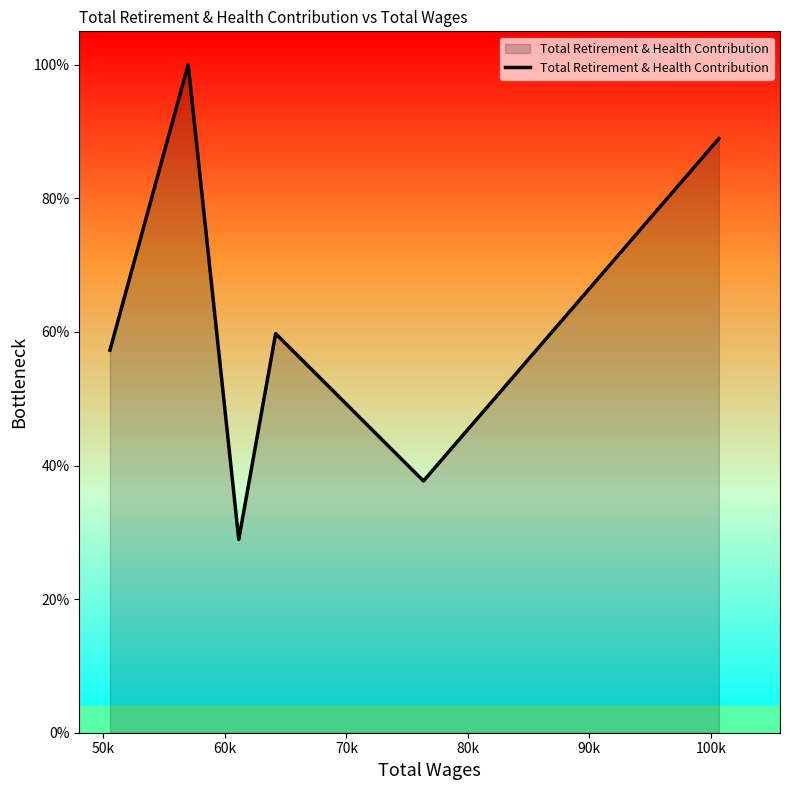

What is the sum of all values?

372.6